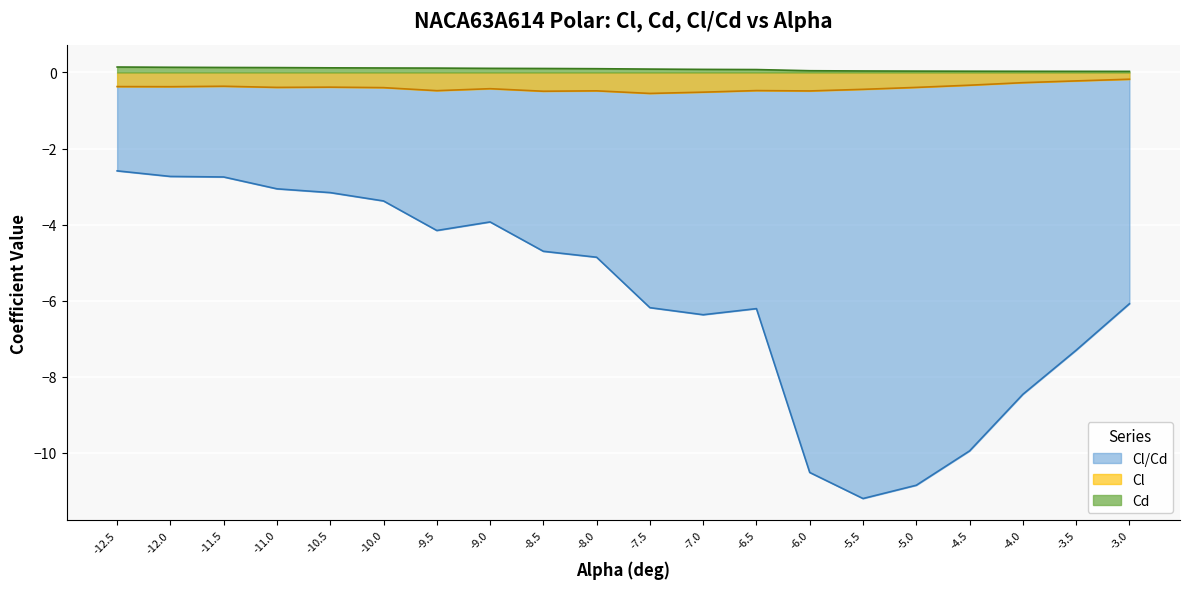

Reading right to left, list all the values displayed in this chart.

Cl: -0.2	-0.2	-0.3	-0.3	-0.4	-0.4	-0.5	-0.5	-0.5	-0.6	-0.5	-0.5	-0.4	-0.5	-0.4	-0.4	-0.4	-0.4	-0.4	-0.4
Cd: 0.0	0.0	0.0	0.0	0.0	0.0	0.0	0.1	0.1	0.1	0.1	0.1	0.1	0.1	0.1	0.1	0.1	0.1	0.1	0.1
Cl/Cd: -6.1	-7.3	-8.5	-9.9	-10.8	-11.2	-10.5	-6.2	-6.4	-6.2	-4.9	-4.7	-3.9	-4.2	-3.4	-3.2	-3.1	-2.7	-2.7	-2.6